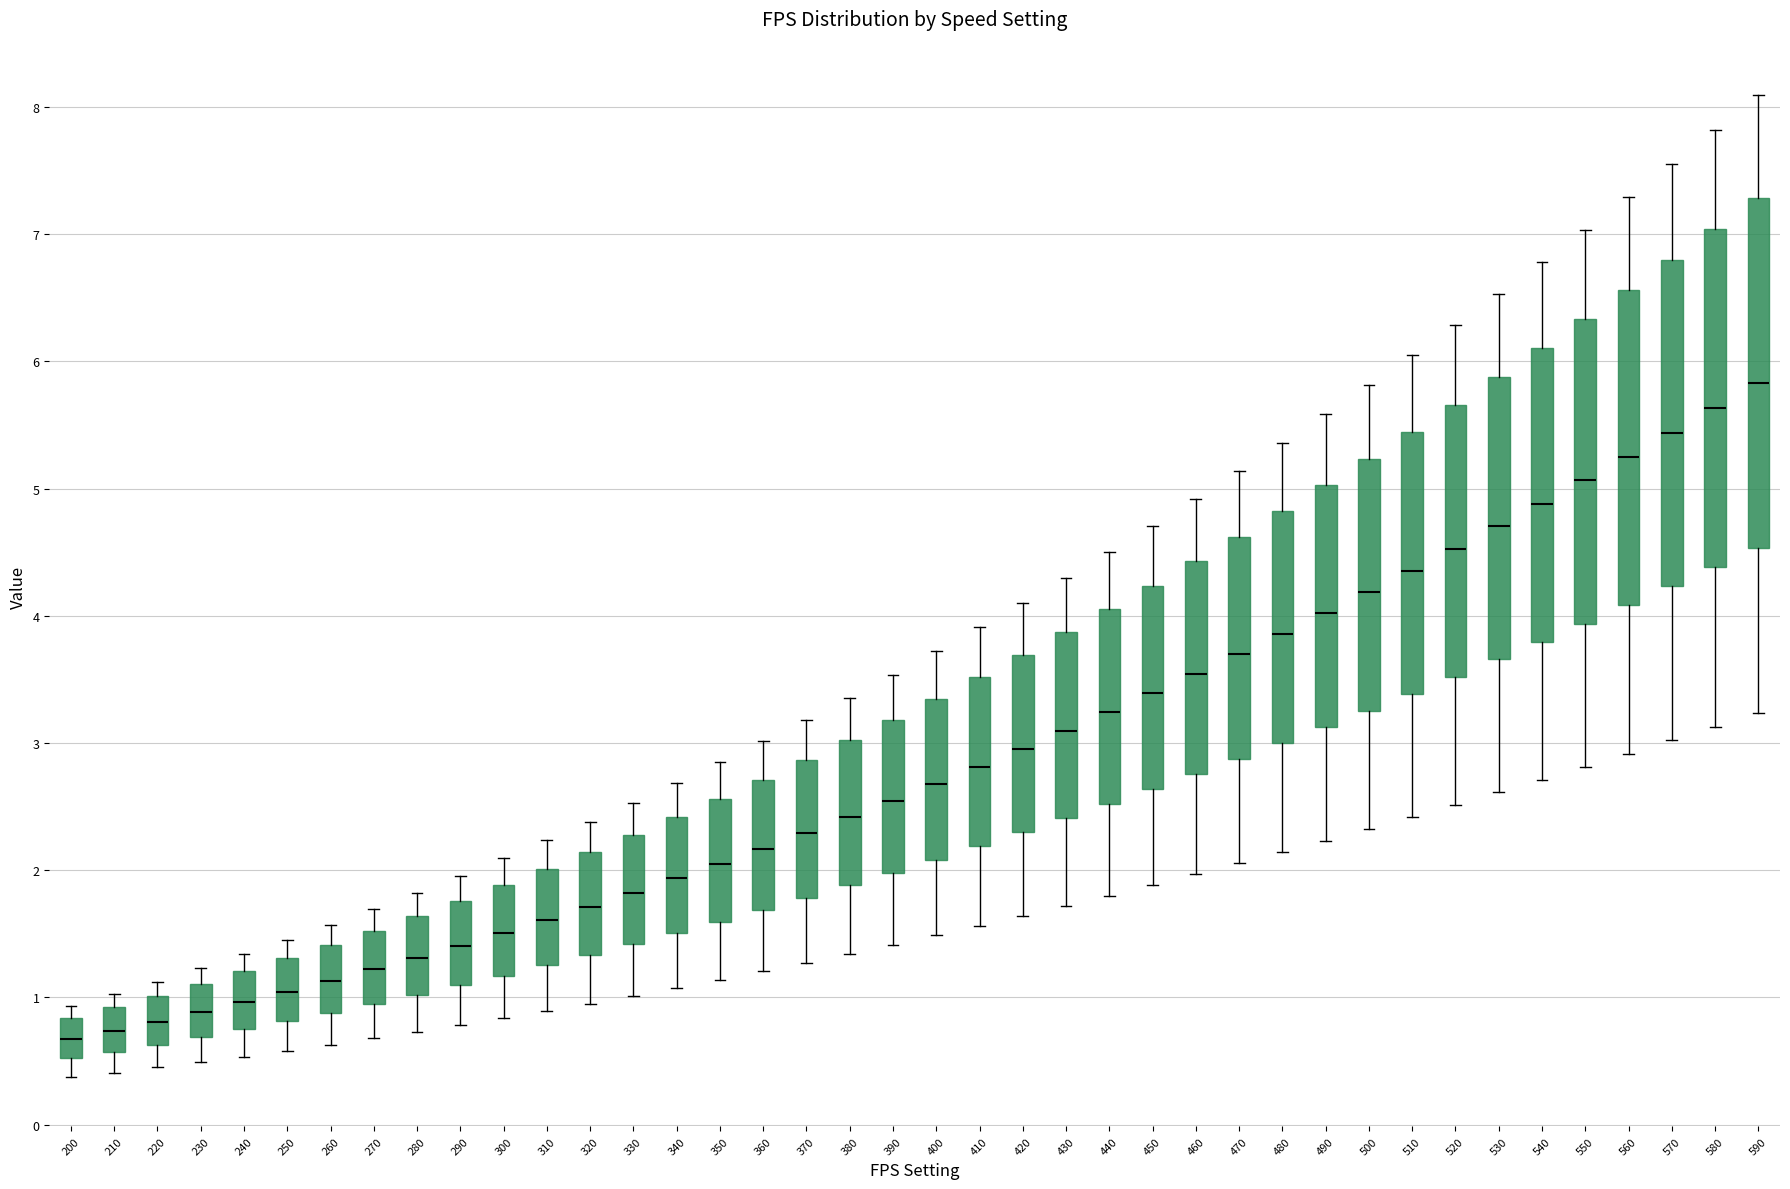

Reading left to right, read every box against the y-axis: the position of its median line, the range the box covers, and the ends of its whiskers. The values are not printed on the chart, so give them approximately, as read against the axis.

200: median 0.7, box 0.5 to 0.8, whiskers 0.4 to 0.9
210: median 0.7, box 0.6 to 0.9, whiskers 0.4 to 1.0
220: median 0.8, box 0.6 to 1.0, whiskers 0.5 to 1.1
230: median 0.9, box 0.7 to 1.1, whiskers 0.5 to 1.2
240: median 1.0, box 0.8 to 1.2, whiskers 0.5 to 1.3
250: median 1.0, box 0.8 to 1.3, whiskers 0.6 to 1.5
260: median 1.1, box 0.9 to 1.4, whiskers 0.6 to 1.6
270: median 1.2, box 0.9 to 1.5, whiskers 0.7 to 1.7
280: median 1.3, box 1.0 to 1.6, whiskers 0.7 to 1.8
290: median 1.4, box 1.1 to 1.8, whiskers 0.8 to 2.0
300: median 1.5, box 1.2 to 1.9, whiskers 0.8 to 2.1
310: median 1.6, box 1.3 to 2.0, whiskers 0.9 to 2.2
320: median 1.7, box 1.3 to 2.1, whiskers 1.0 to 2.4
330: median 1.8, box 1.4 to 2.3, whiskers 1.0 to 2.5
340: median 1.9, box 1.5 to 2.4, whiskers 1.1 to 2.7
350: median 2.1, box 1.6 to 2.6, whiskers 1.1 to 2.8
360: median 2.2, box 1.7 to 2.7, whiskers 1.2 to 3.0
370: median 2.3, box 1.8 to 2.9, whiskers 1.3 to 3.2
380: median 2.4, box 1.9 to 3.0, whiskers 1.3 to 3.4
390: median 2.5, box 2.0 to 3.2, whiskers 1.4 to 3.5
400: median 2.7, box 2.1 to 3.3, whiskers 1.5 to 3.7
410: median 2.8, box 2.2 to 3.5, whiskers 1.6 to 3.9
420: median 3.0, box 2.3 to 3.7, whiskers 1.6 to 4.1
430: median 3.1, box 2.4 to 3.9, whiskers 1.7 to 4.3
440: median 3.2, box 2.5 to 4.1, whiskers 1.8 to 4.5
450: median 3.4, box 2.6 to 4.2, whiskers 1.9 to 4.7
460: median 3.5, box 2.8 to 4.4, whiskers 2.0 to 4.9
470: median 3.7, box 2.9 to 4.6, whiskers 2.1 to 5.1
480: median 3.9, box 3.0 to 4.8, whiskers 2.1 to 5.4
490: median 4.0, box 3.1 to 5.0, whiskers 2.2 to 5.6
500: median 4.2, box 3.3 to 5.2, whiskers 2.3 to 5.8
510: median 4.4, box 3.4 to 5.4, whiskers 2.4 to 6.0
520: median 4.5, box 3.5 to 5.7, whiskers 2.5 to 6.3
530: median 4.7, box 3.7 to 5.9, whiskers 2.6 to 6.5
540: median 4.9, box 3.8 to 6.1, whiskers 2.7 to 6.8
550: median 5.1, box 3.9 to 6.3, whiskers 2.8 to 7.0
560: median 5.3, box 4.1 to 6.6, whiskers 2.9 to 7.3
570: median 5.4, box 4.2 to 6.8, whiskers 3.0 to 7.6
580: median 5.6, box 4.4 to 7.0, whiskers 3.1 to 7.8
590: median 5.8, box 4.5 to 7.3, whiskers 3.2 to 8.1